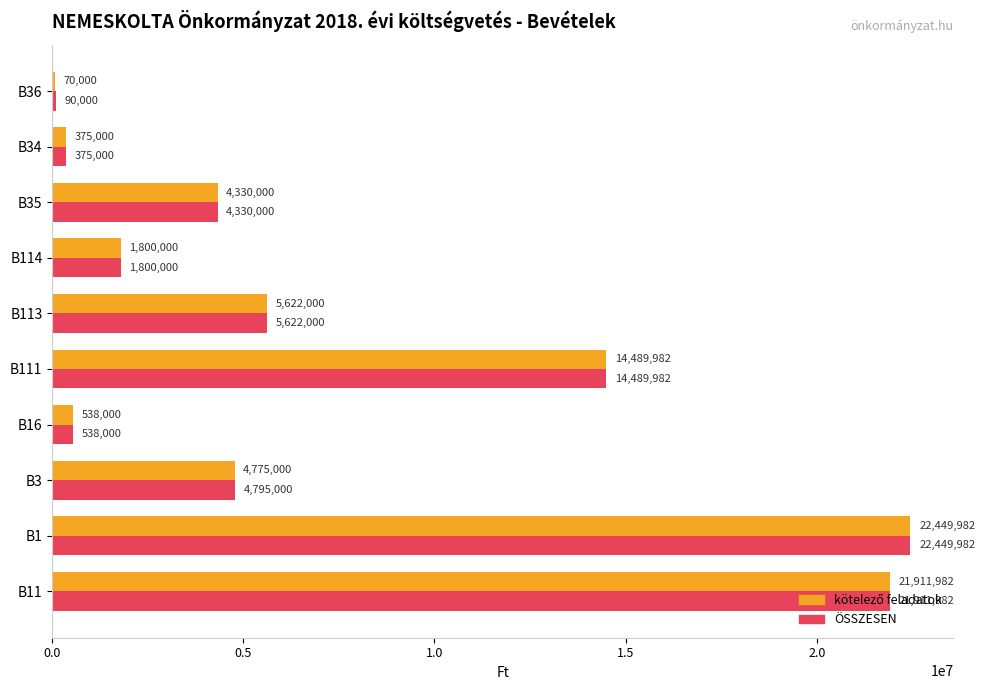

The value of ÖSSZESEN at B1 is 22449982. True or false?

True